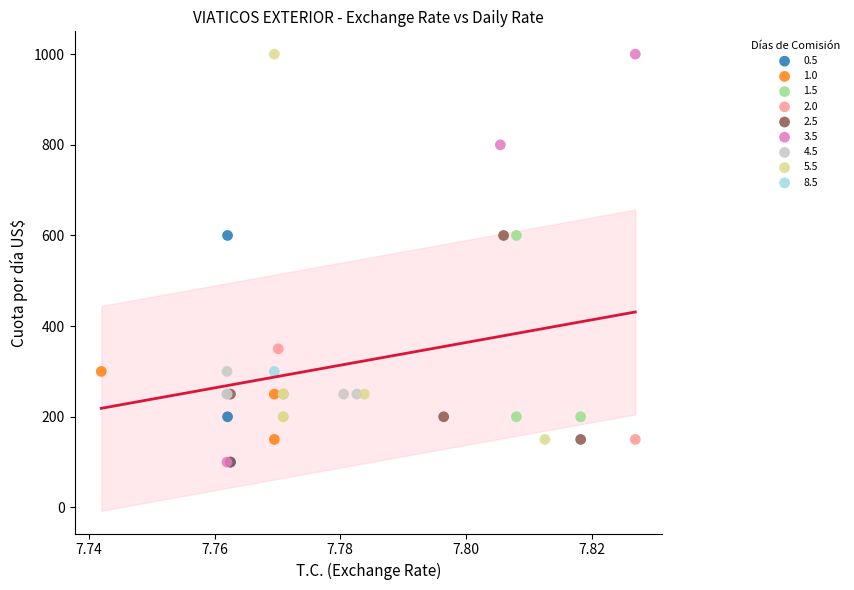

What are all the series names shown in the legend?

0.5, 1.0, 1.5, 2.0, 2.5, 3.5, 4.5, 5.5, 8.5